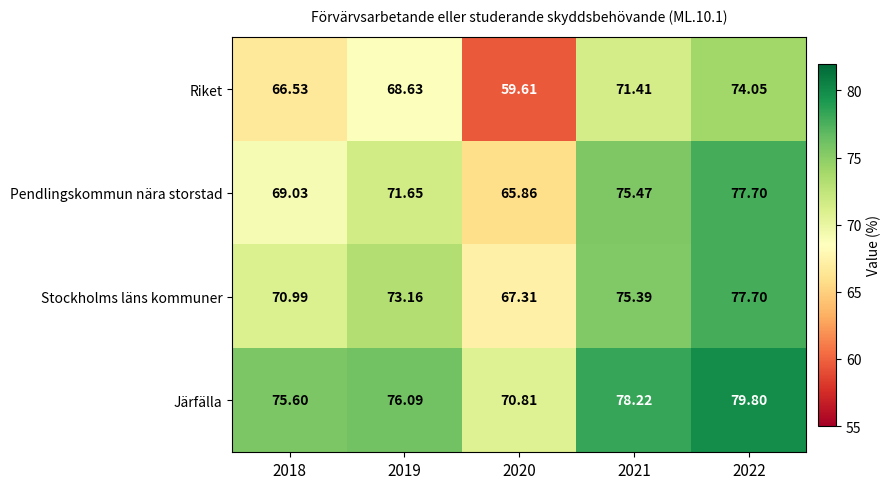

Is the value of Riket at 2019 greater than the value of Stockholms läns kommuner at 2018?

No